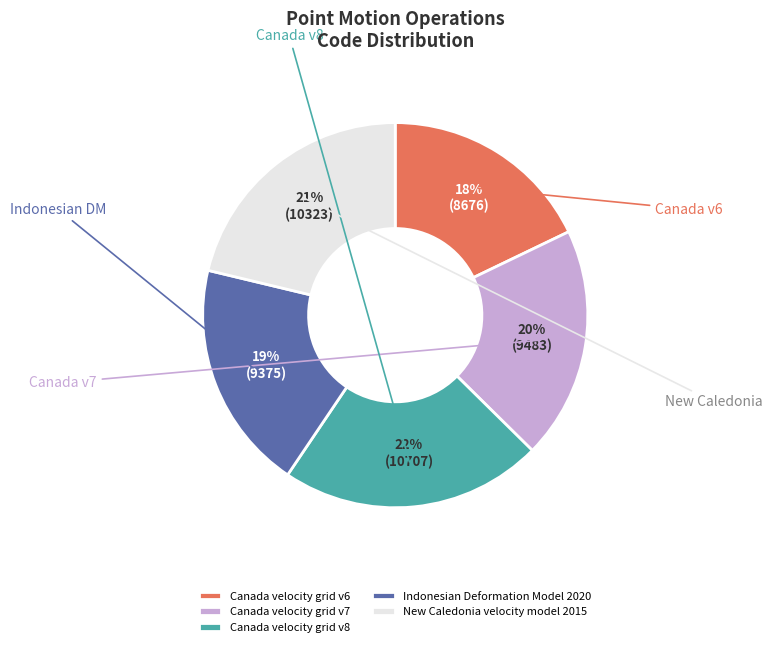

The Canada velocity grid v8 slice represents 34% of the pie. True or false?

False